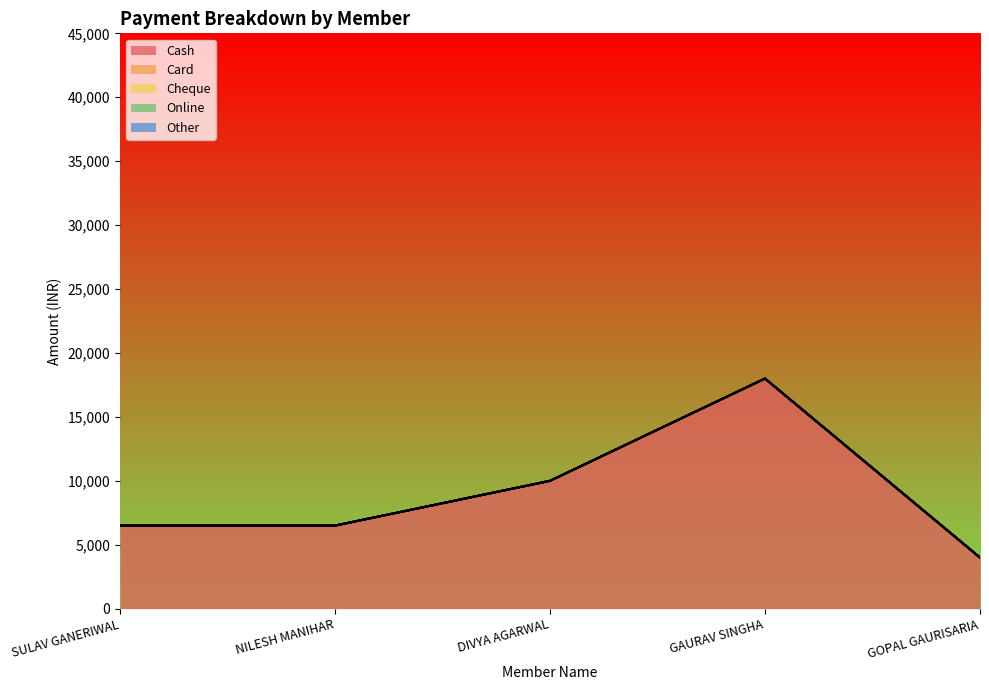

Which has a higher value, SULAV GANERIWAL or GAURAV SINGHA?

GAURAV SINGHA